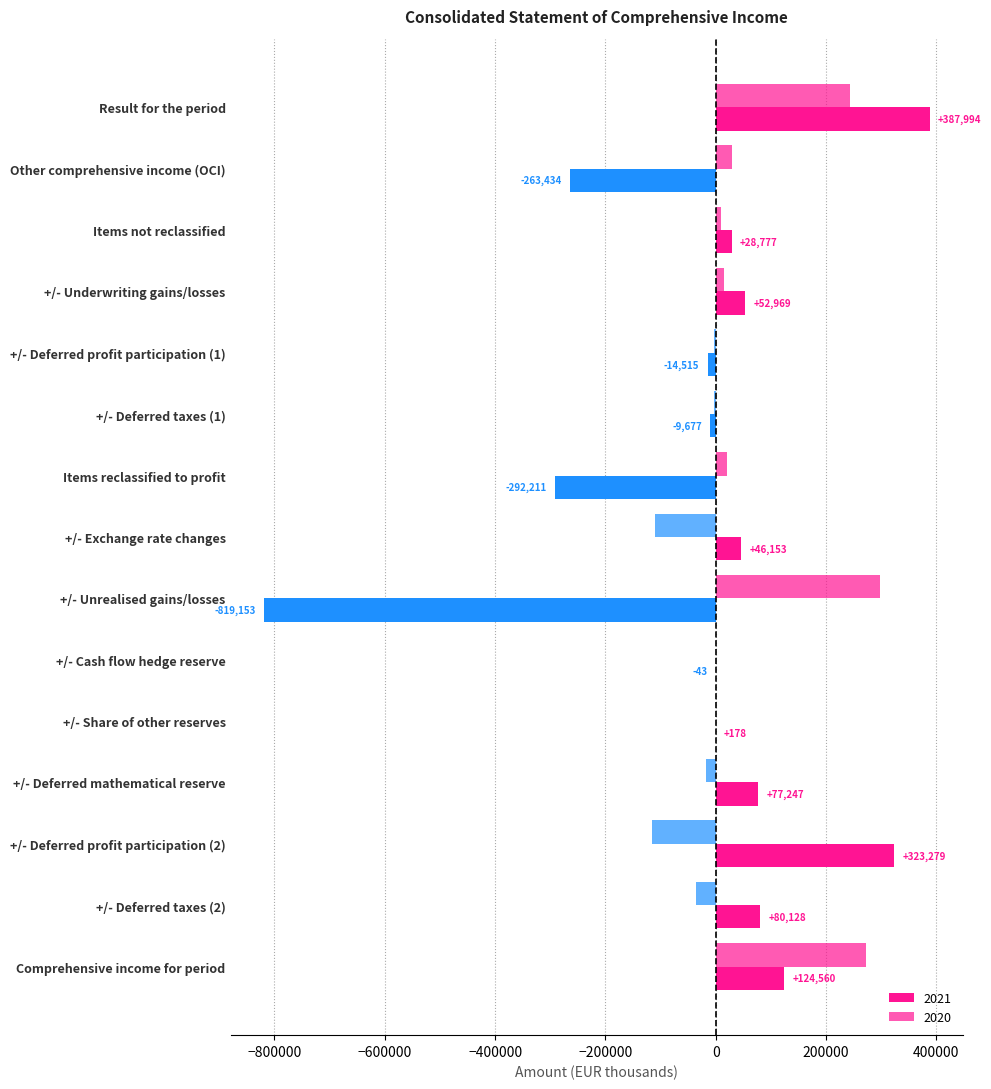

How many data points does each series have?

15